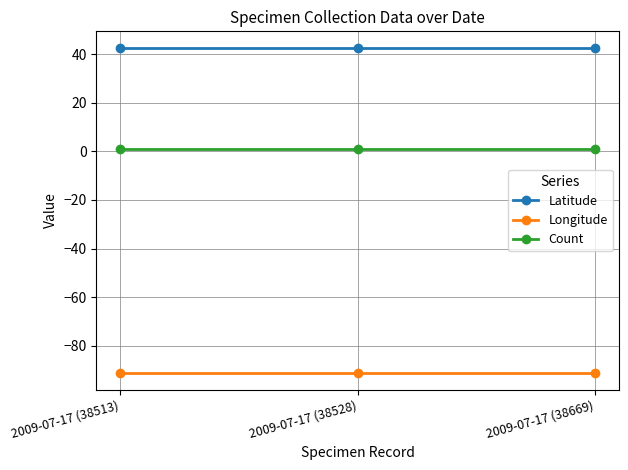

Reading left to right, extract all data points from this chart.

Latitude: 42.6	42.6	42.6
Longitude: -91.3	-91.3	-91.3
Count: 1.0	1.0	1.0